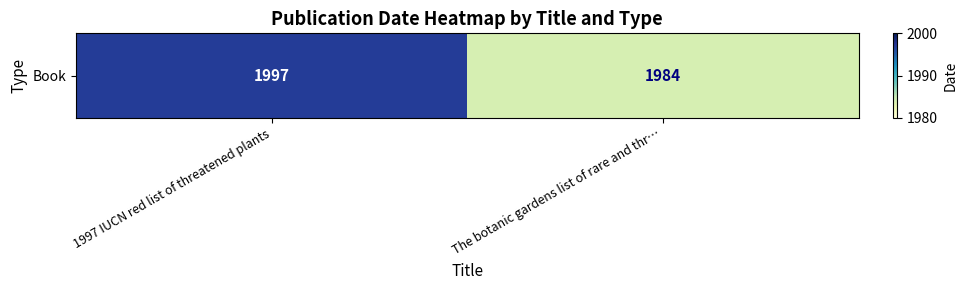

Reading left to right, transcribe all the data shown in this chart.

1997	1984